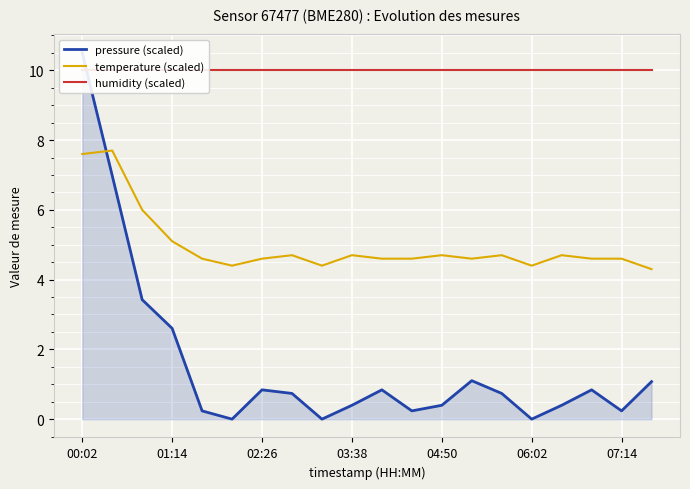

True or false: pressure (scaled) and humidity (scaled) cross at least once.

True